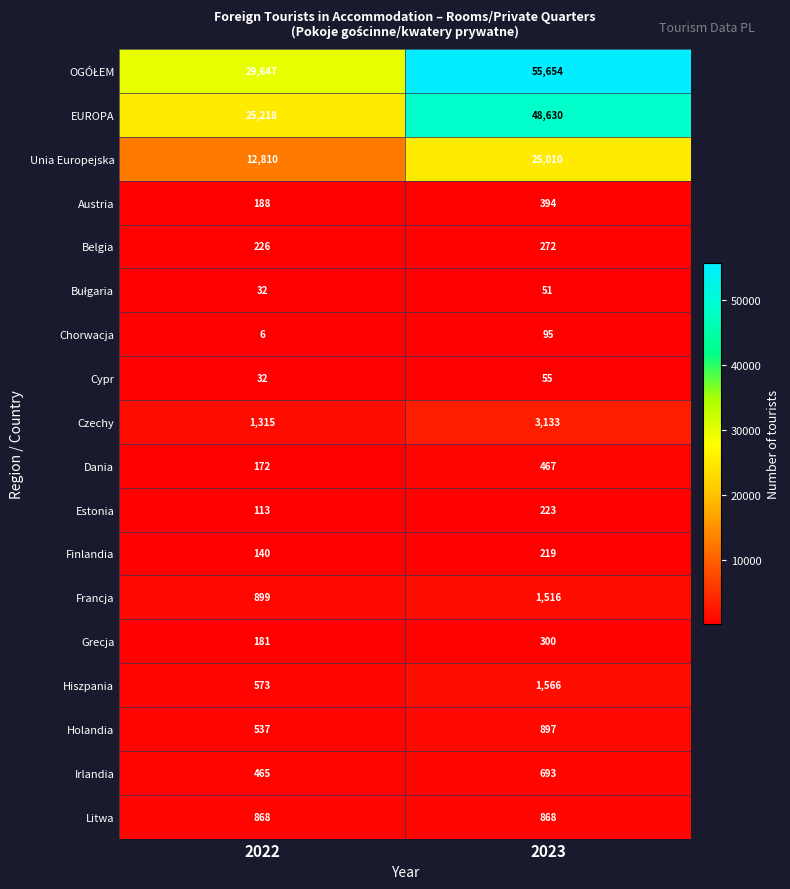

List the labels in order of Dania value, smallest first.

2022, 2023